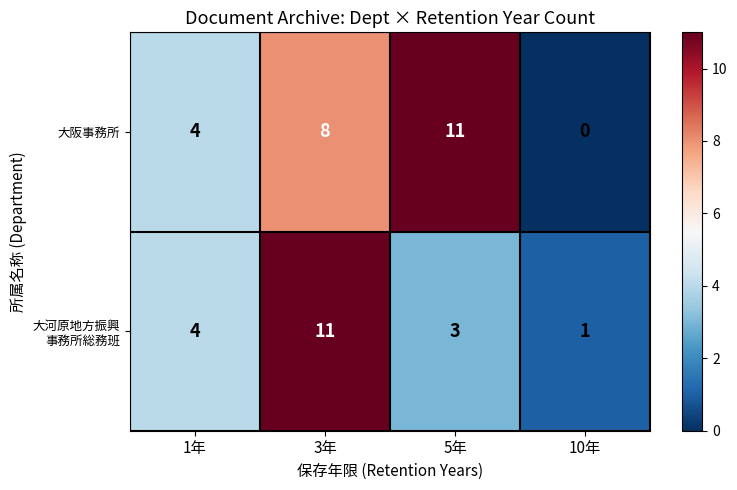

Is it true that 大阪事務所 equals 4 at 1年?

True